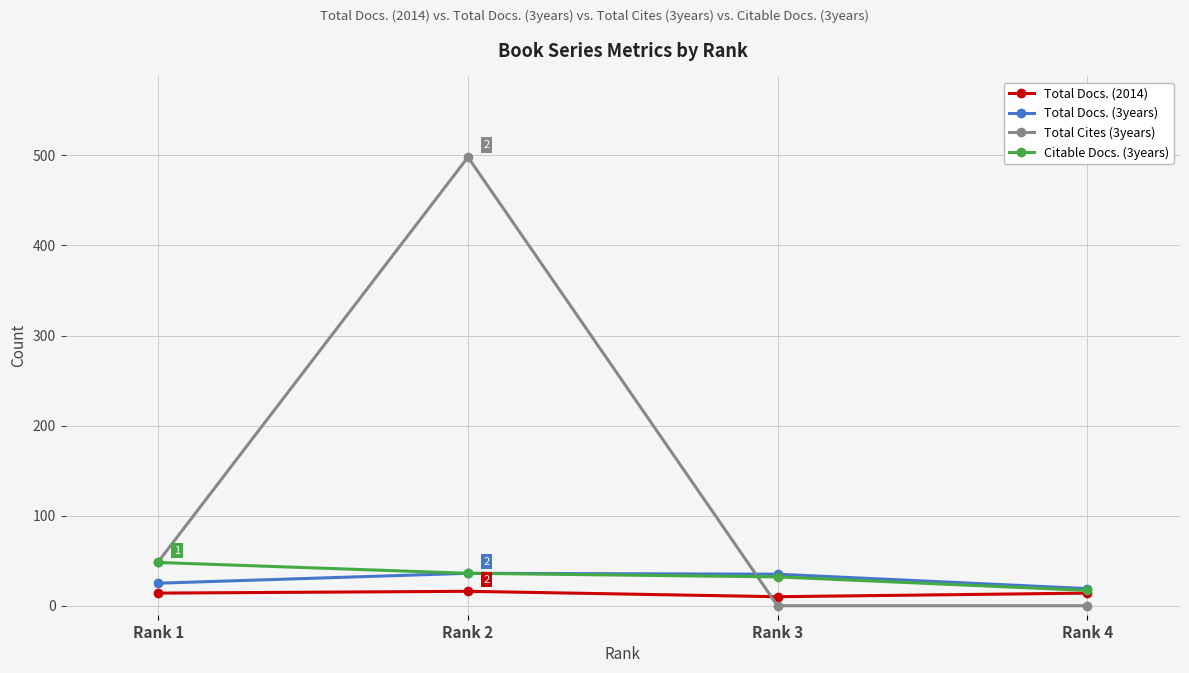

Which label corresponds to the largest value in the chart?

Rank 2